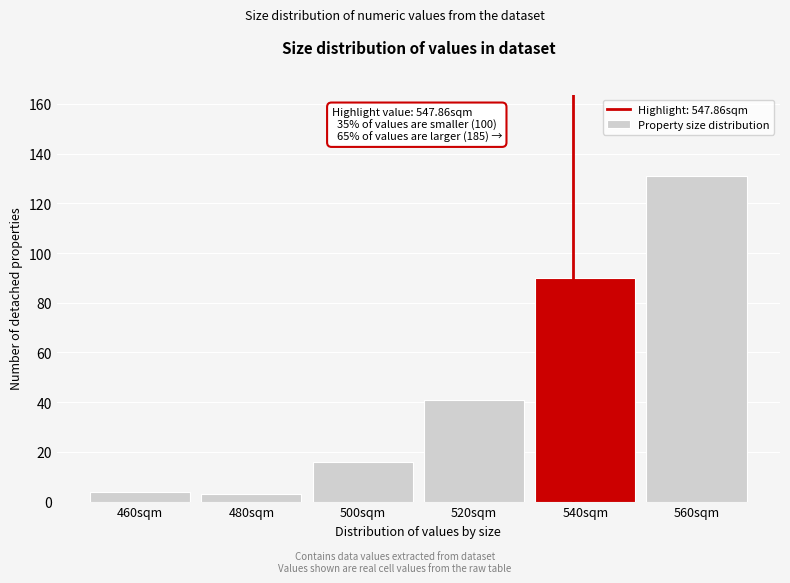

Reading left to right, extract all data points from this chart.

4	3	16	41	90	131